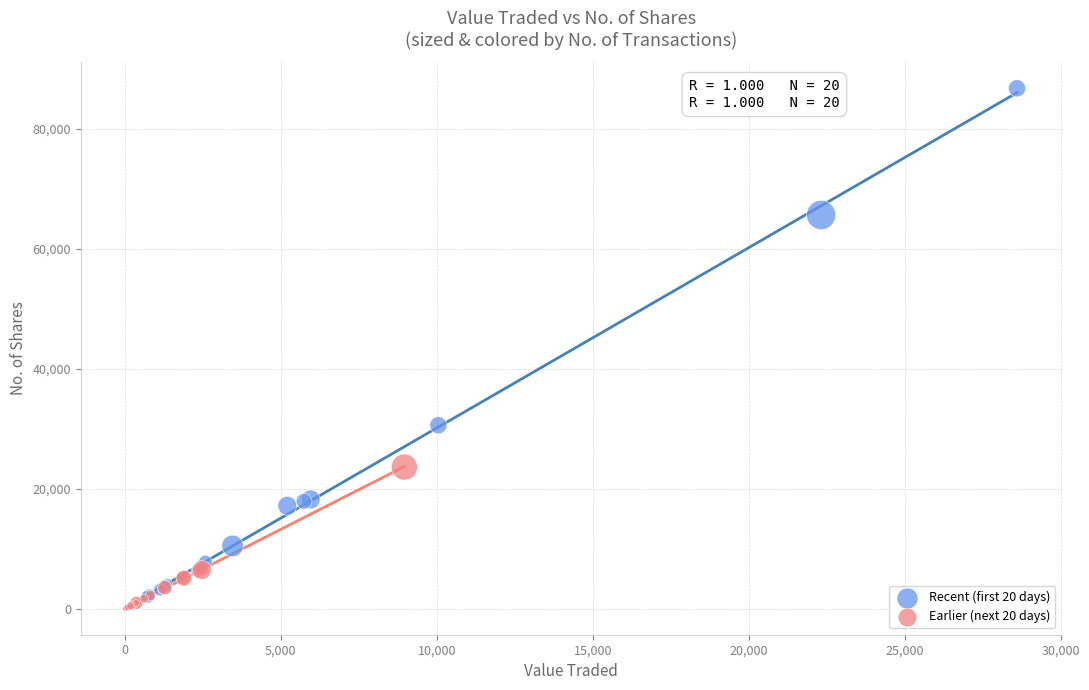

Which series has the widest spread of Y values?

Recent (first 20 days)